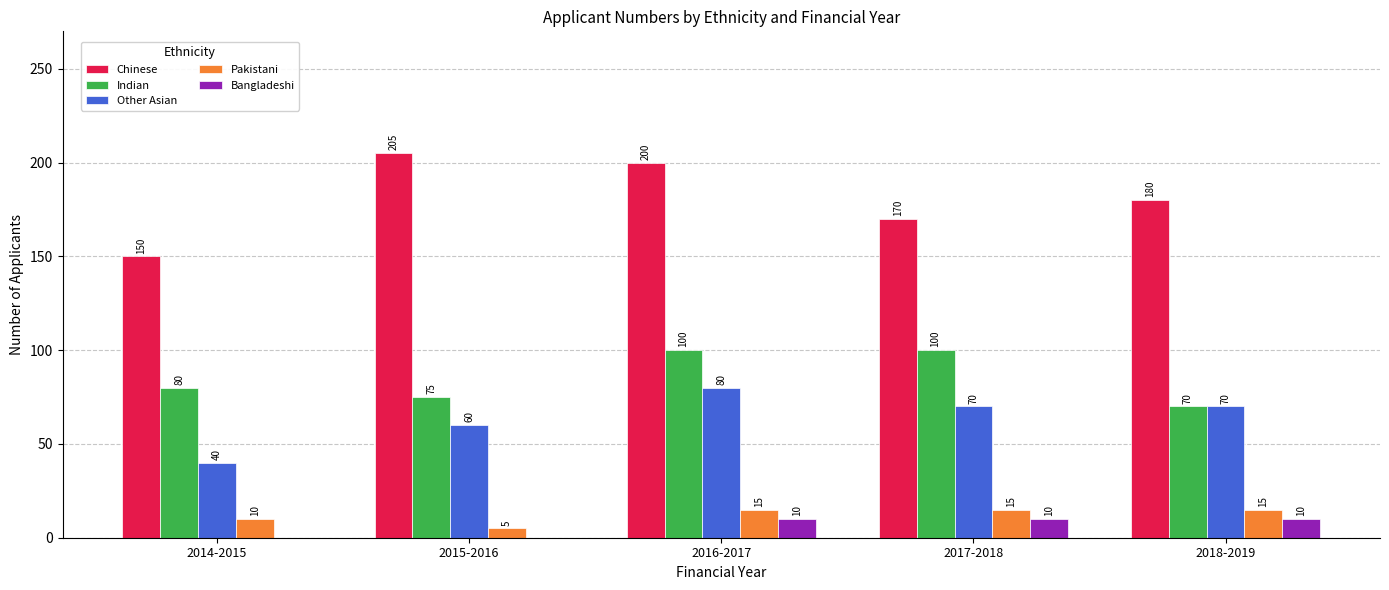

What is the maximum value shown in the chart?

205